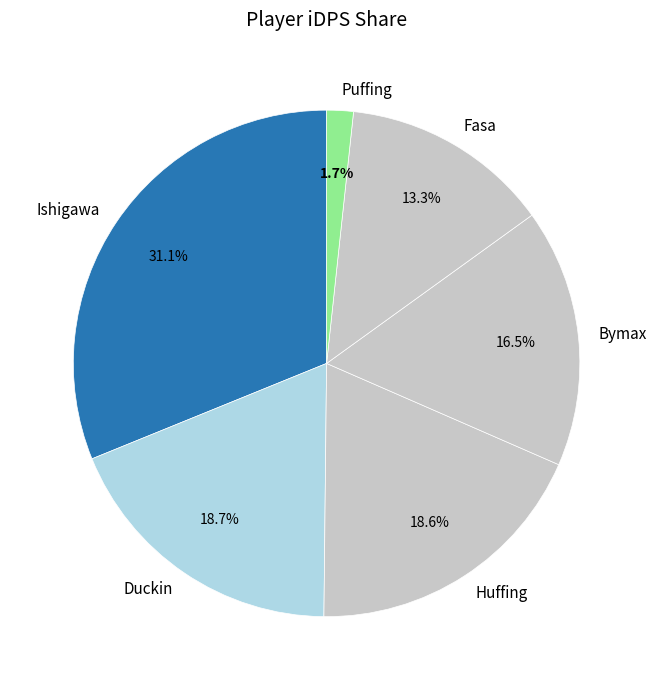

What percentage is NOT represented by Duckin?

81.3%